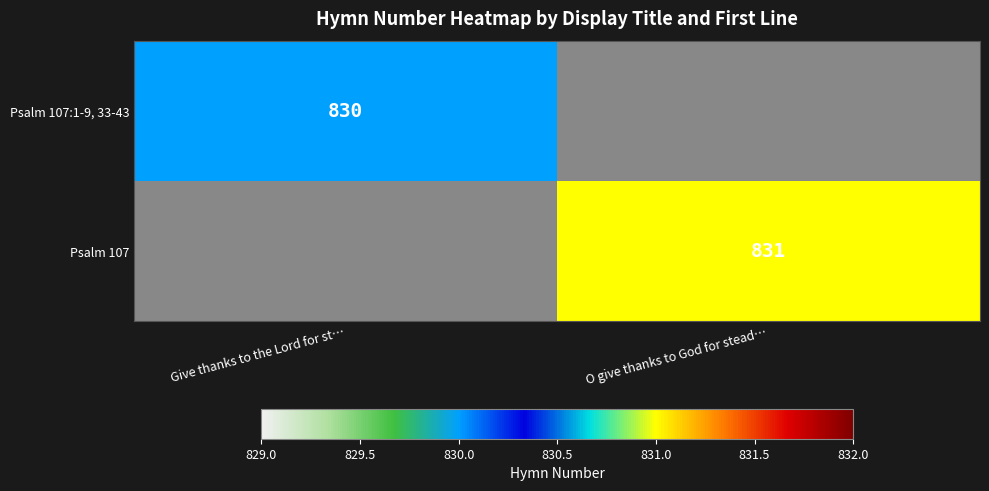

True or false: Psalm 107:1-9, 33-43 has a value of 1164 at Give thanks to the Lord for st….

False